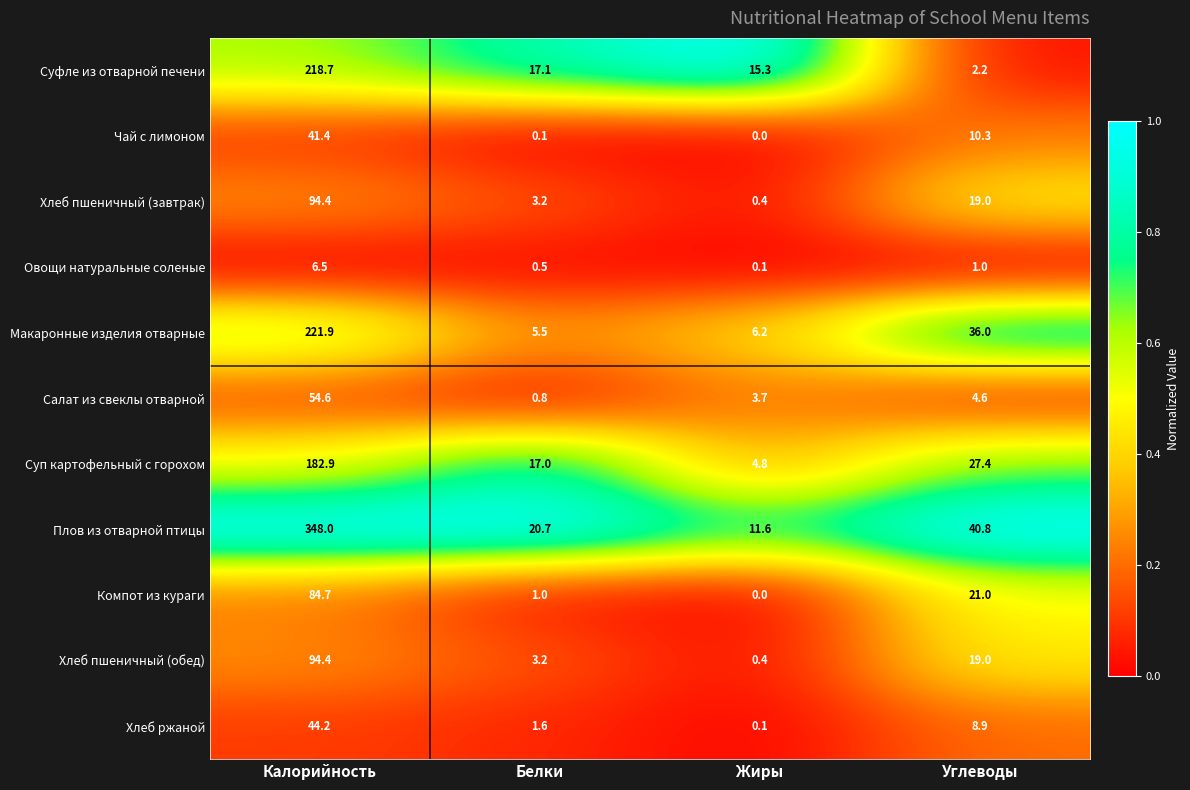

Rank the categories by Чай с лимоном value from highest to lowest.

Калорийность, Углеводы, Белки, Жиры